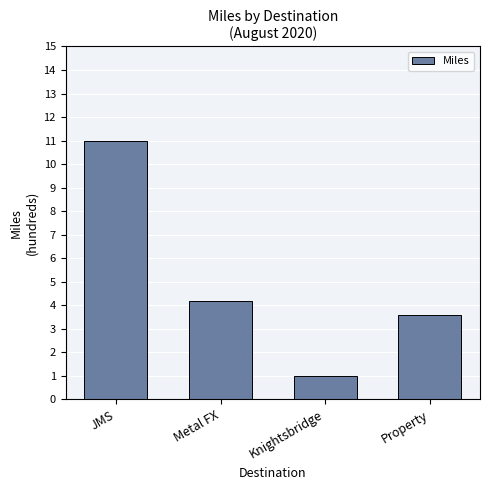

What is the average value?

5.0